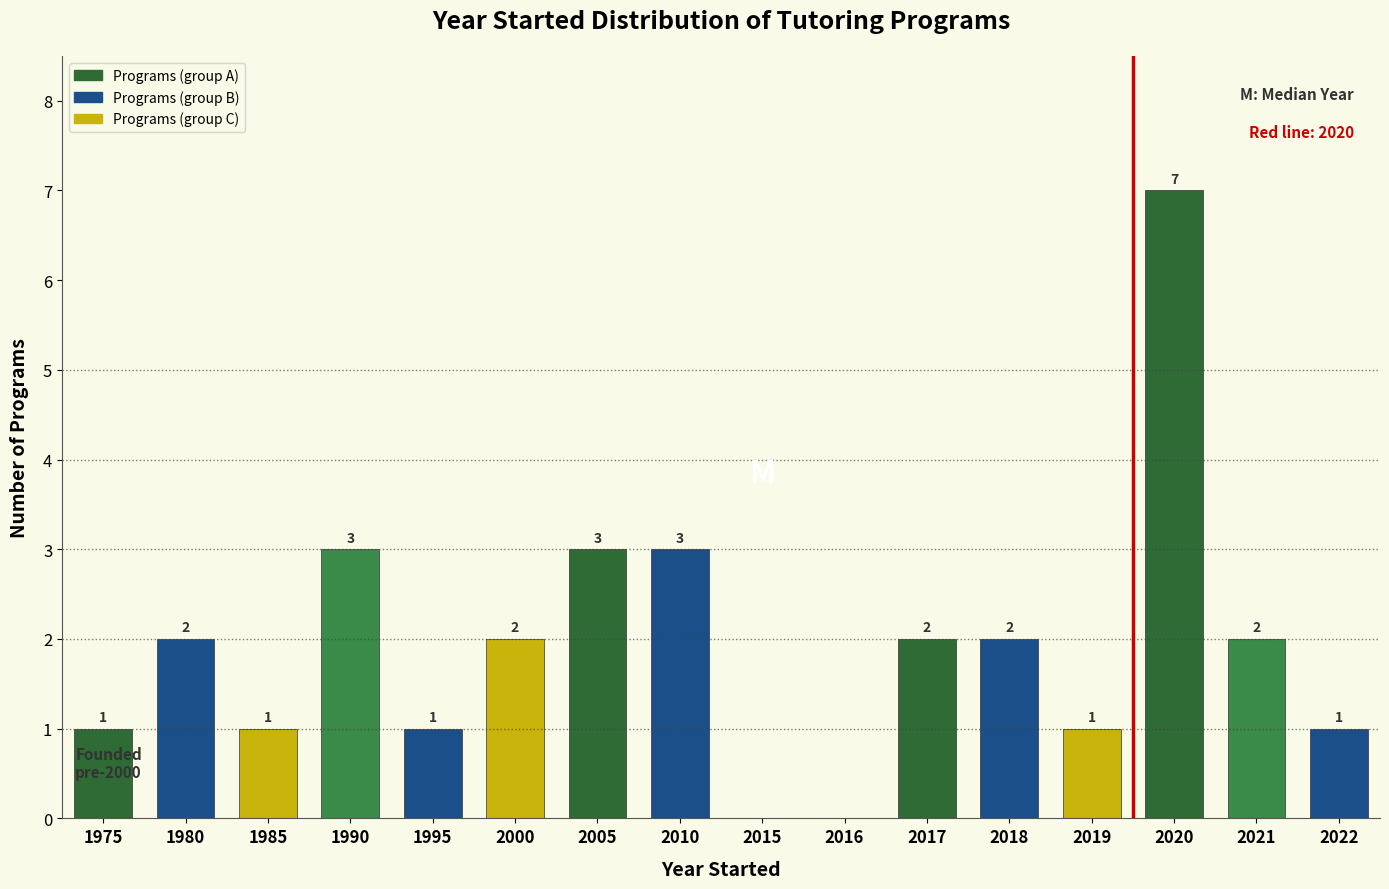

Reading left to right, what are all the values shown in this chart?

1975=1	1980=2	1985=1	1990=3	1995=1	2000=2	2005=3	2010=3	2015=0	2016=0	2017=2	2018=2	2019=1	2020=7	2021=2	2022=1